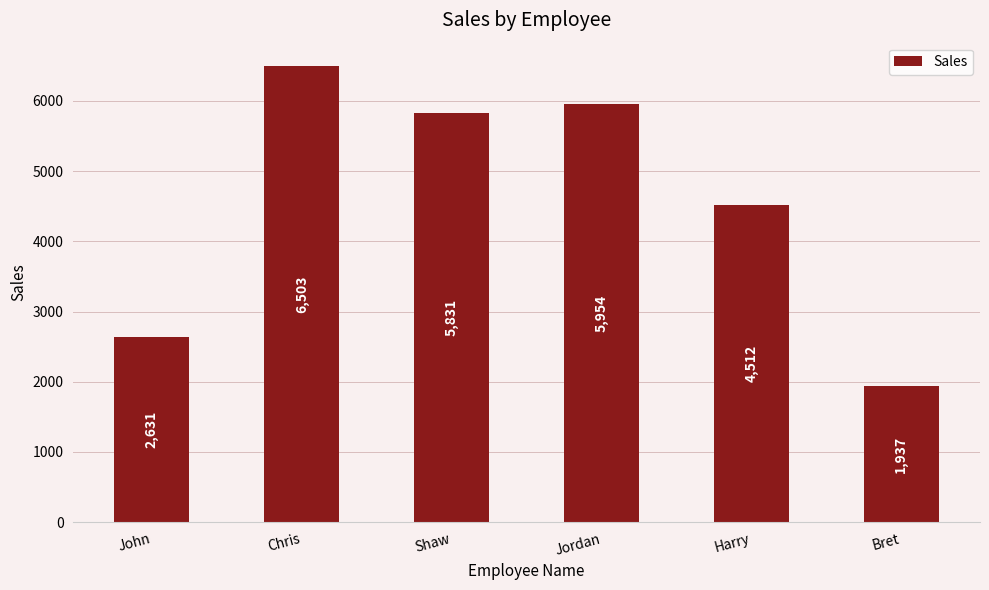

Reading left to right, what are all the values shown in this chart?

2631	6503	5831	5954	4512	1937